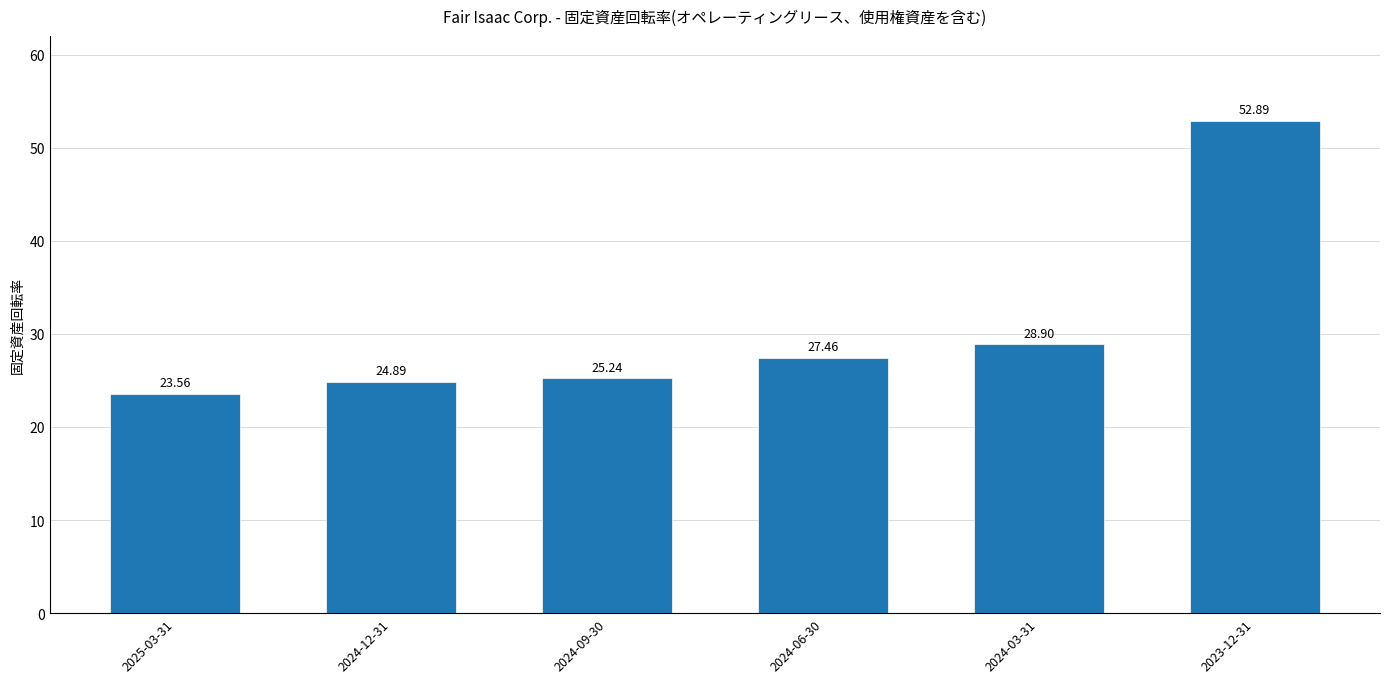

Reading left to right, extract all data points from this chart.

23.6	24.9	25.2	27.5	28.9	52.9